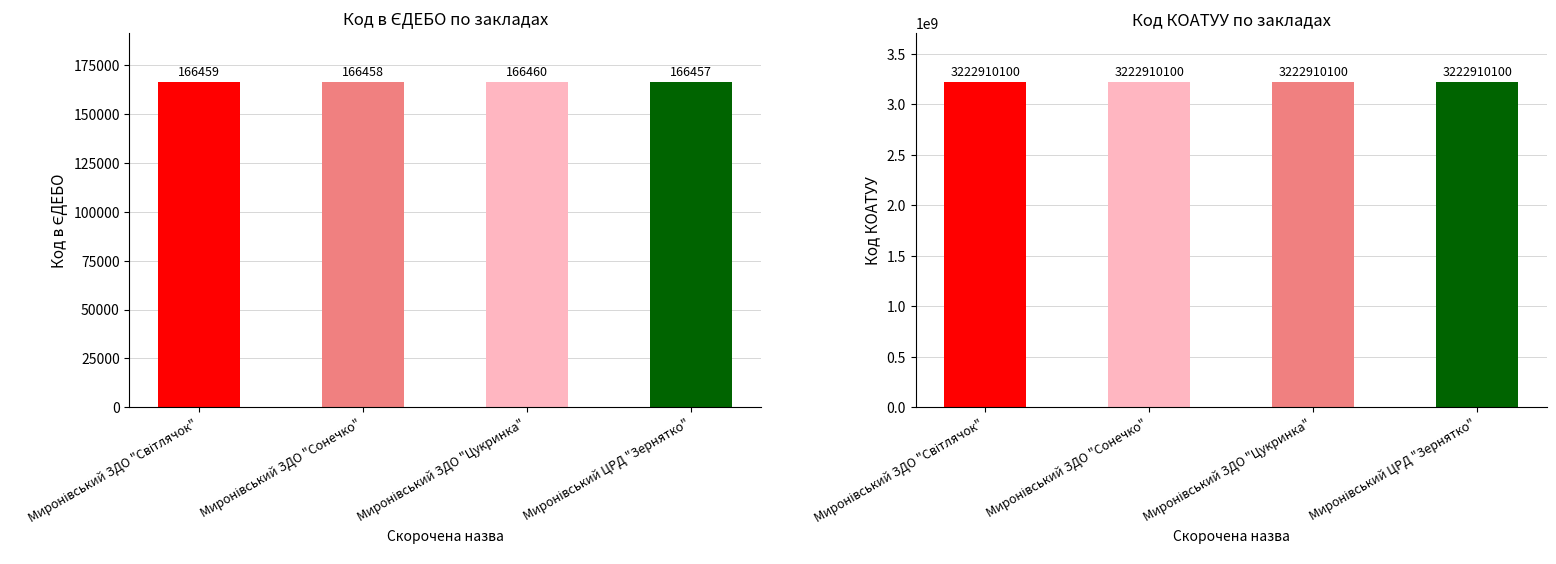

What is the minimum value for Код КОАТУУ?

3222910100